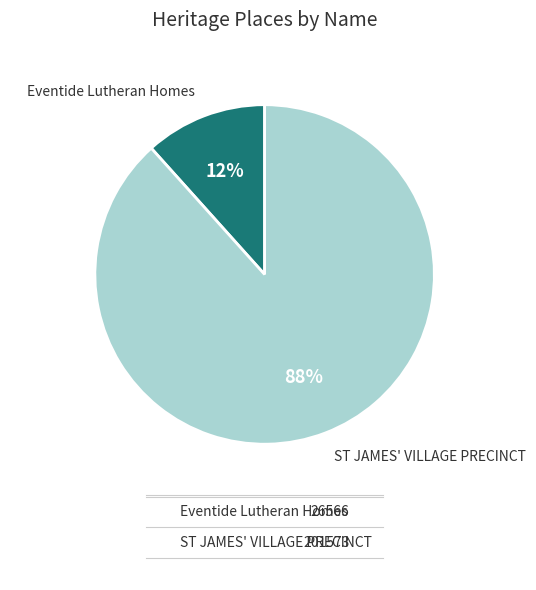

Does Eventide Lutheran Homes represent more than half of the total?

No